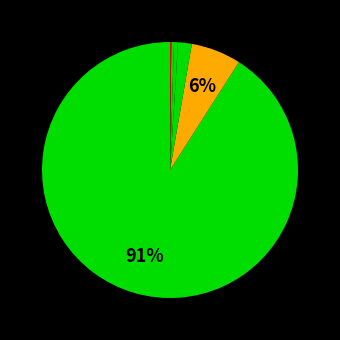

Count the number of slices in the pie.

6